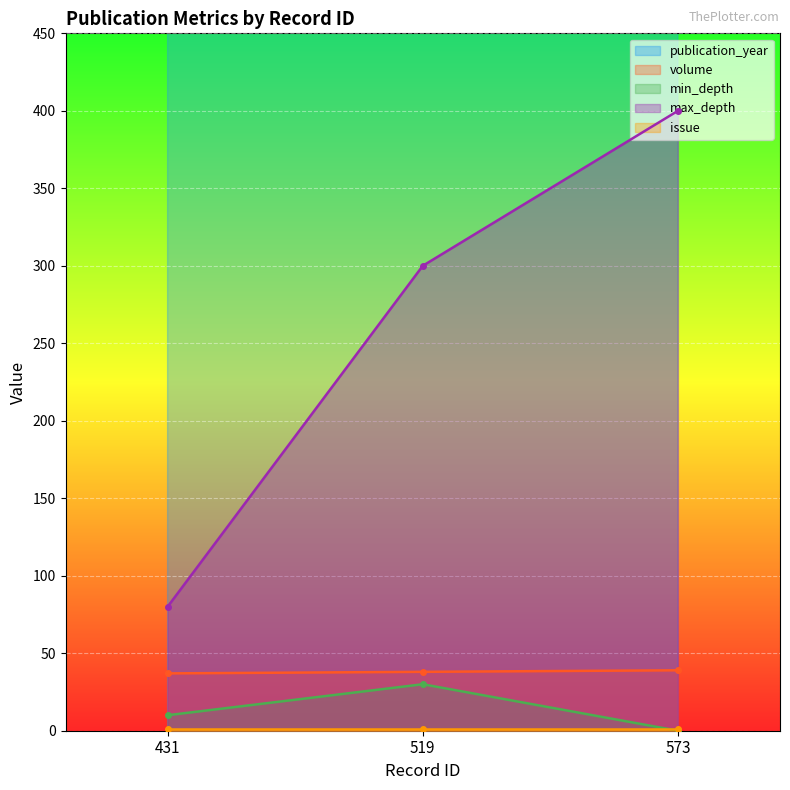

What is the minimum value for volume?

37